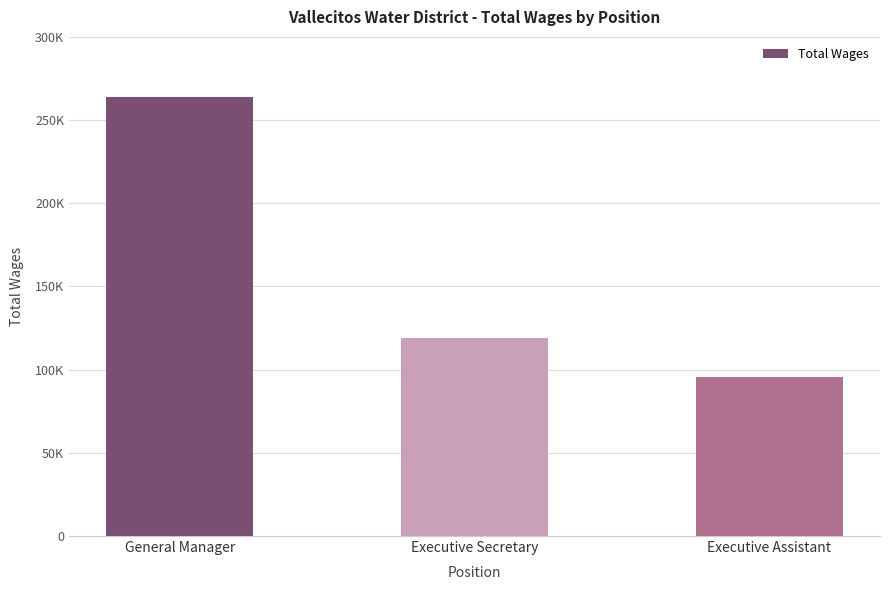

Where does the data first go above 119087?

General Manager